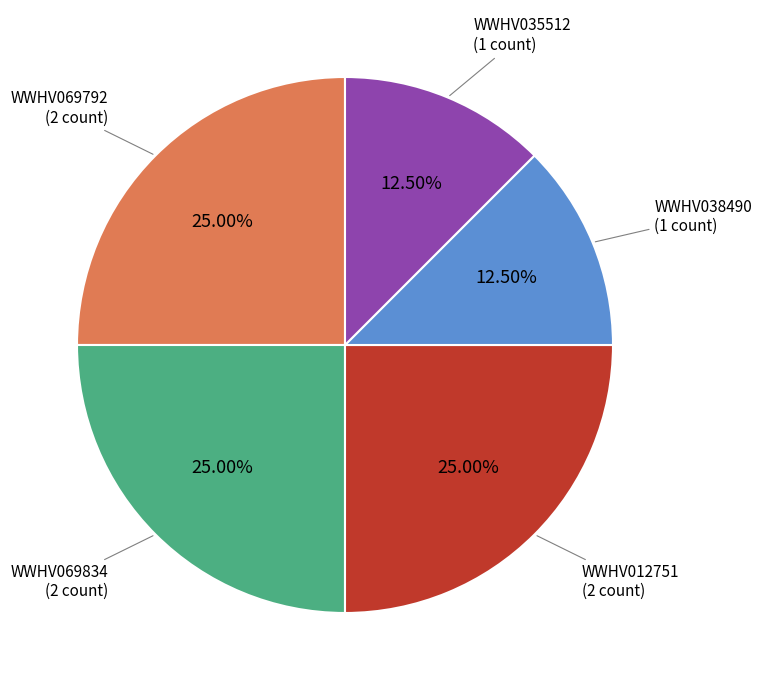

Is there any slice that represents more than half of the pie?

No